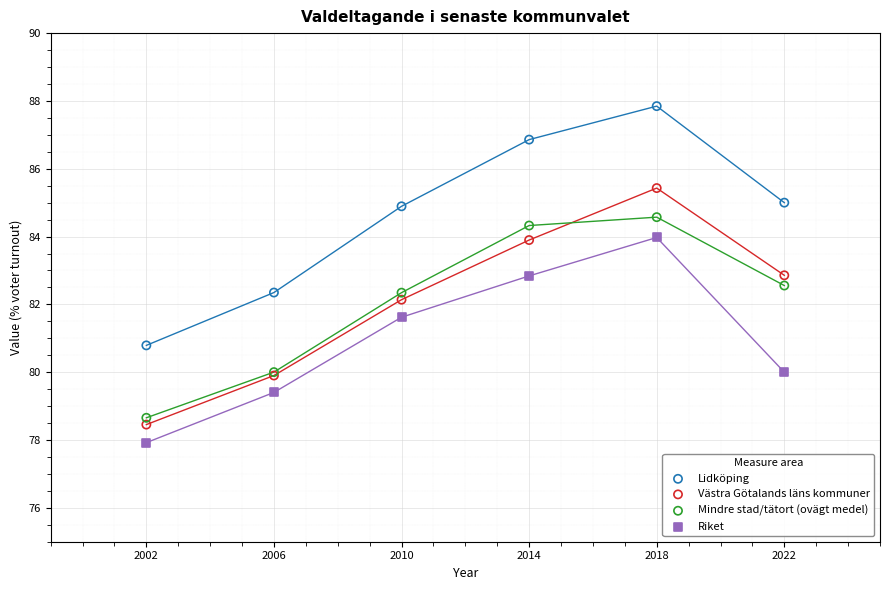

What is the X range (max minus min) for the scatter plot?

20.0